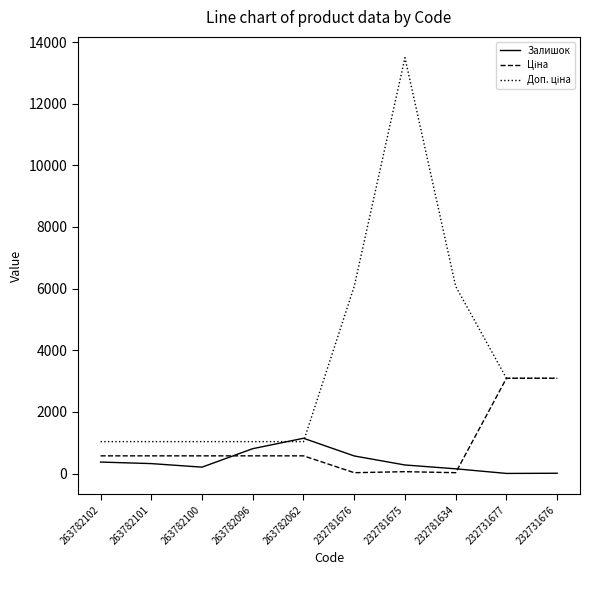

At which category is the sum across all series the highest?

232781675